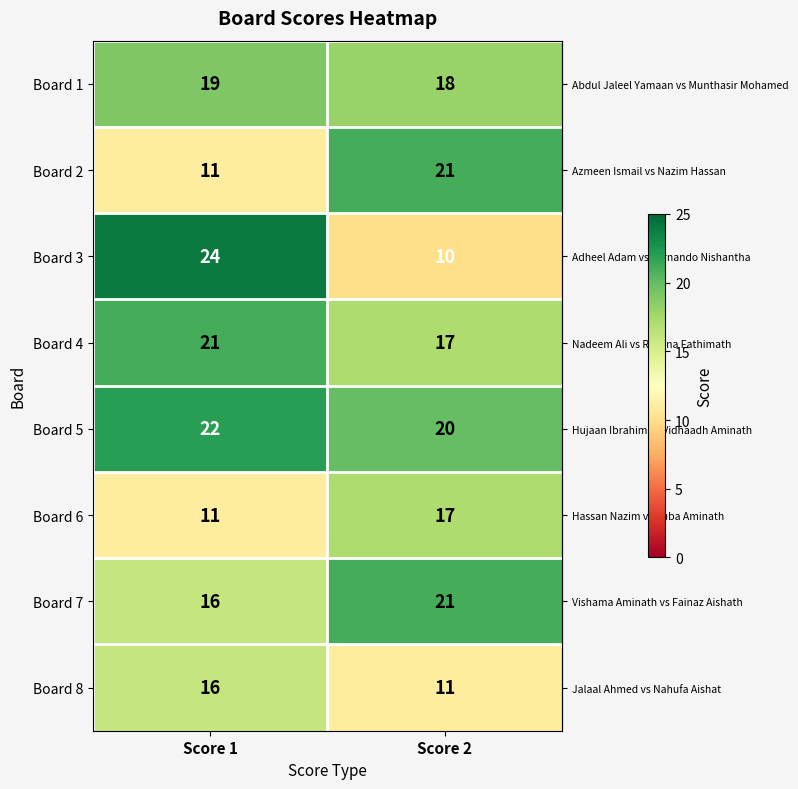

Rank the categories by Board 1 value from highest to lowest.

Score 1, Score 2